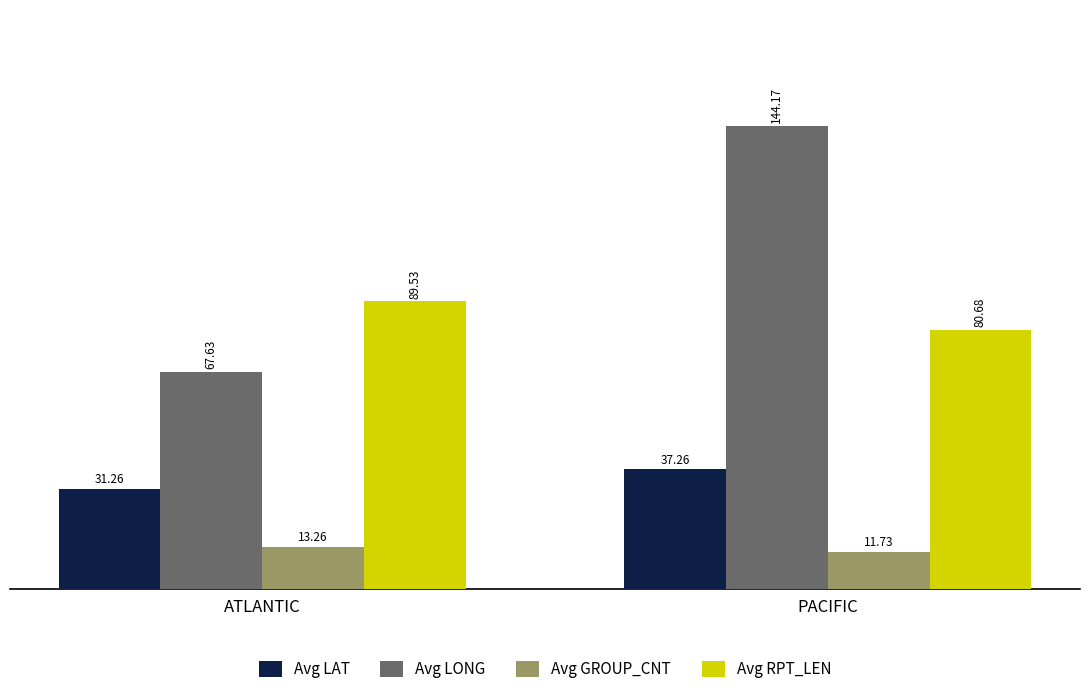

The Avg GROUP_CNT series shows 18.6 at PACIFIC. True or false?

False